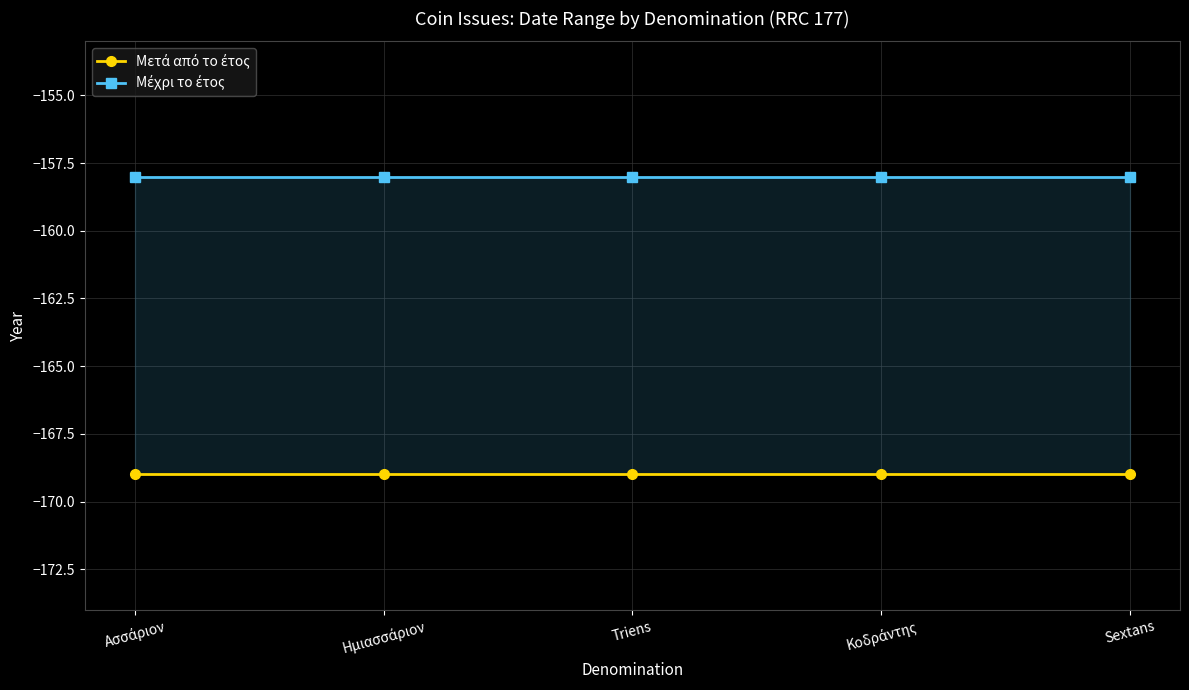

What is the value of the Μετά από το έτος point at the 2nd from the left?

-169